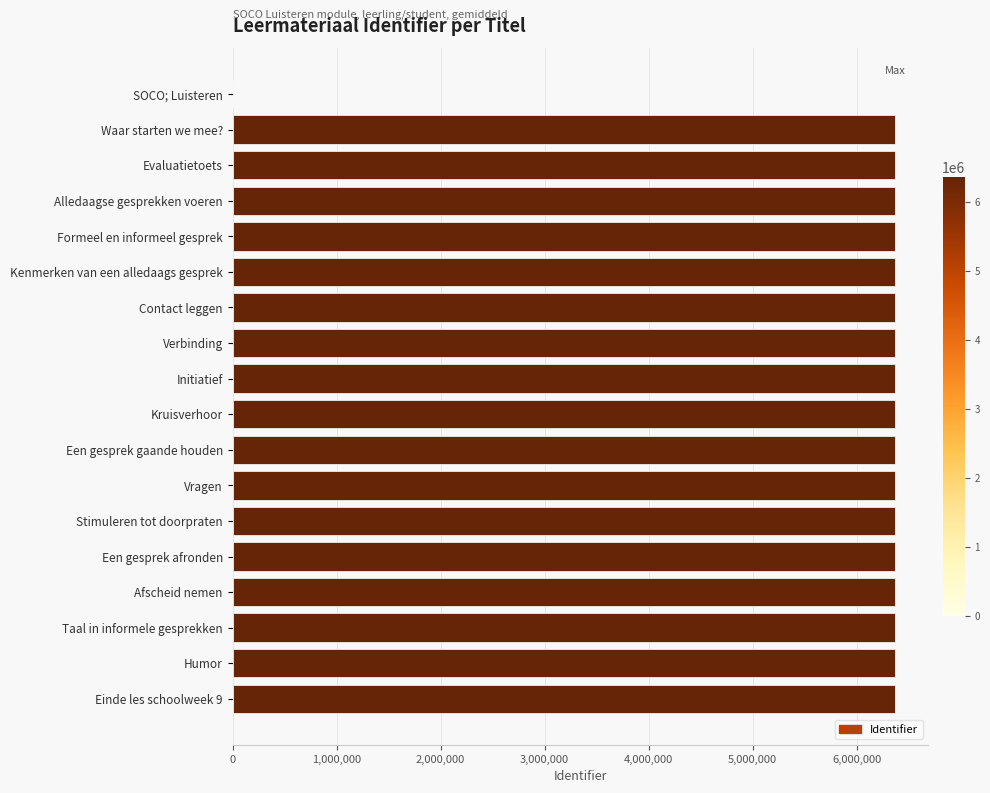

What is the maximum value shown in the chart?

6368960